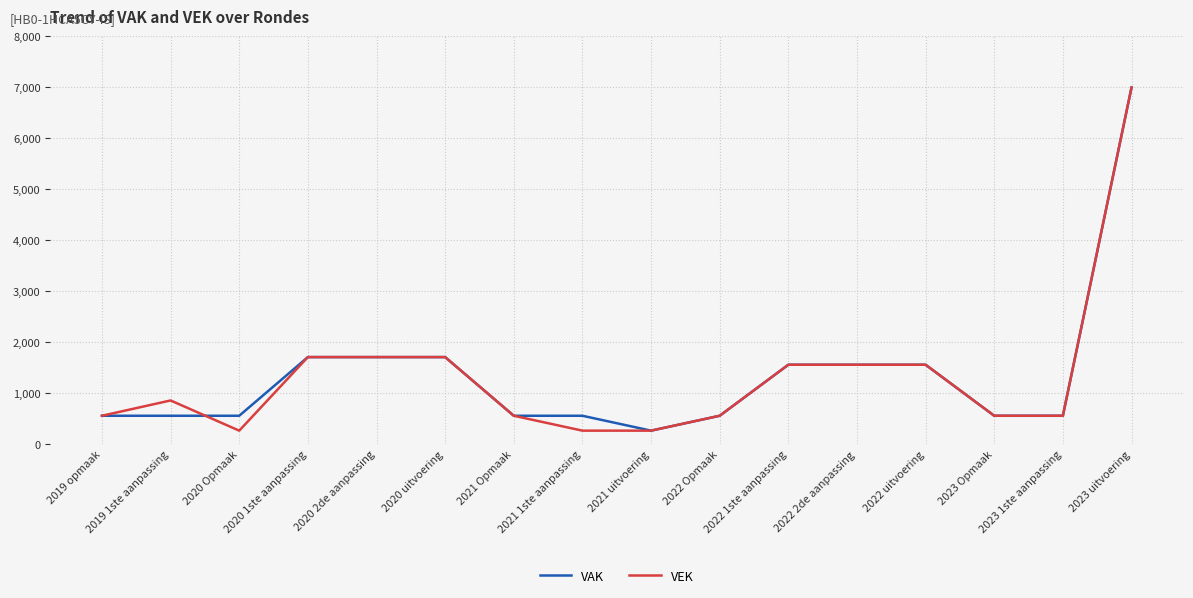

At which category does the chart reach its peak across all series?

2023 uitvoering